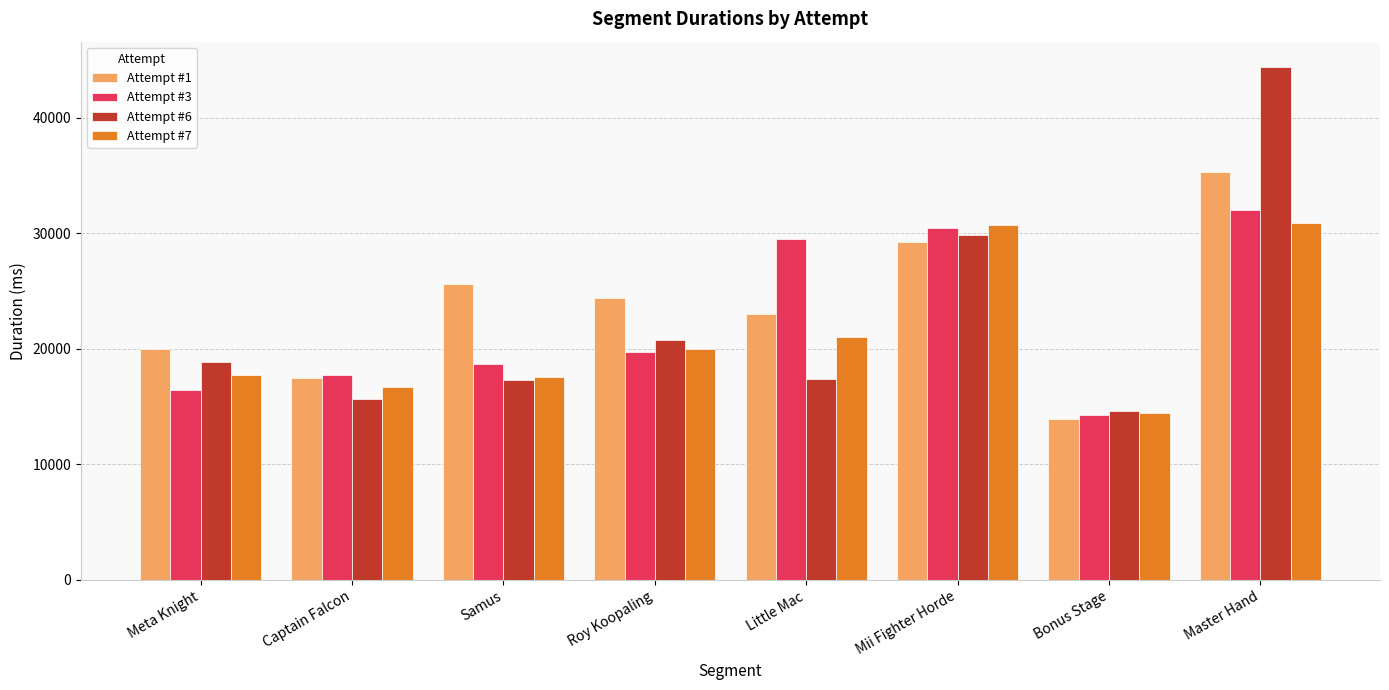

What is the value of the Attempt #1 bar at the 7th from the left?

13888